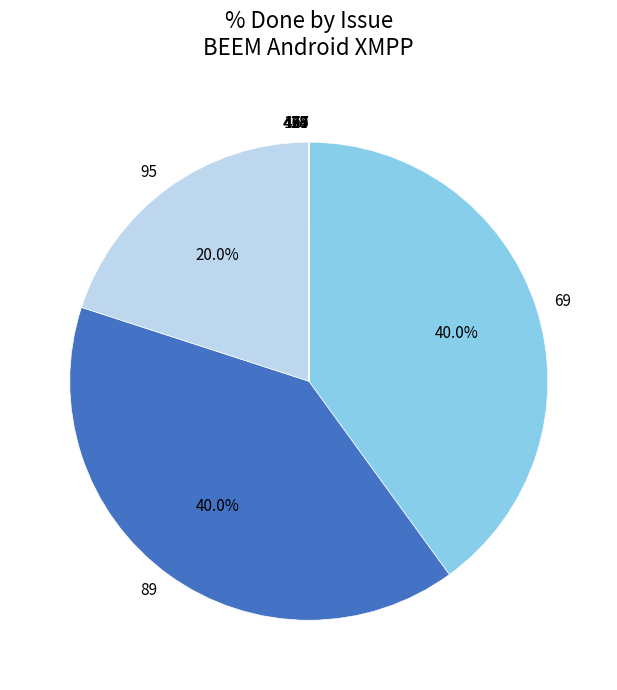

Is there any slice that represents more than half of the pie?

No